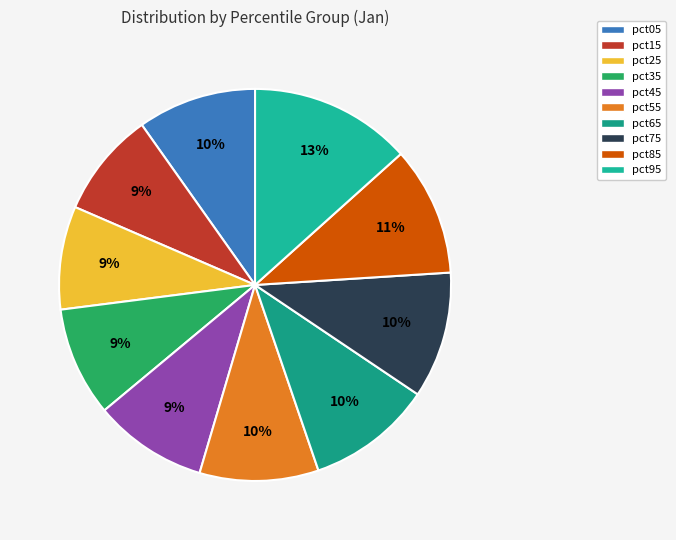

Is it true that pct55 is 5% of the pie?

False